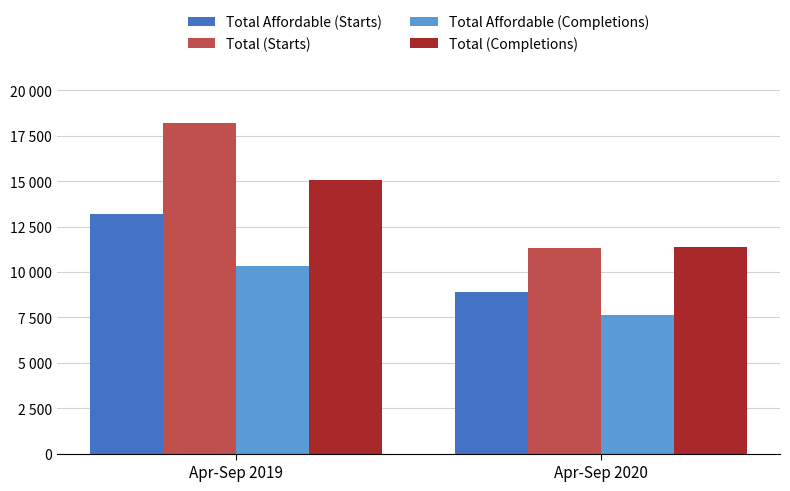

How many Total (Starts) values are between 11313 and 18221?

2